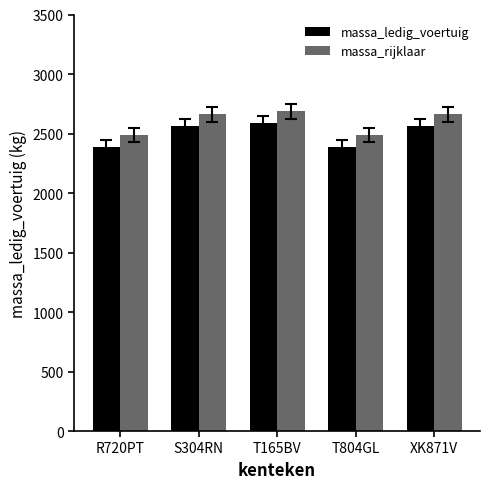

The massa_rijklaar series shows 2660 at S304RN. True or false?

True